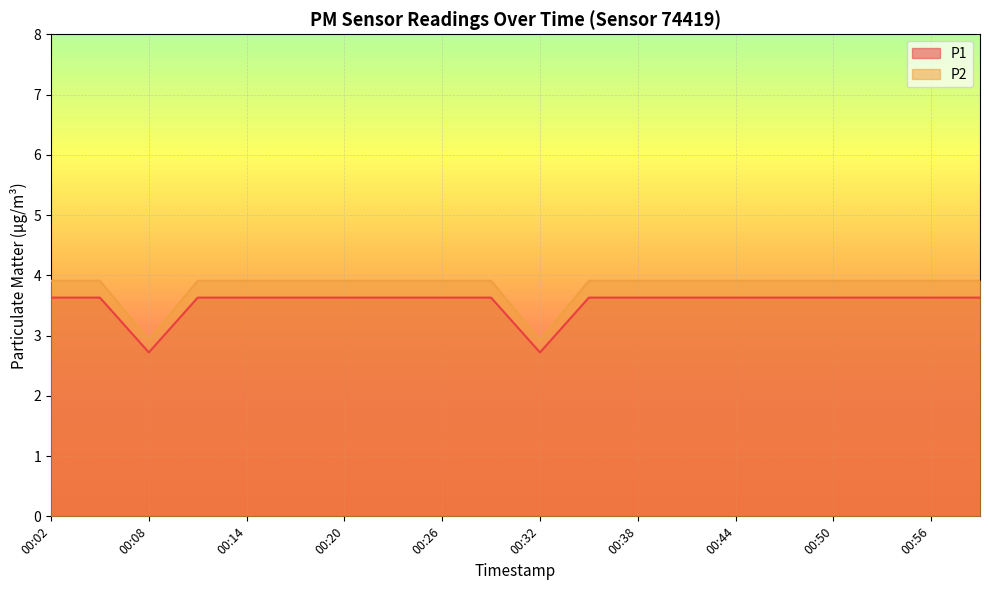

Where is P2 nearest to the value 3?

00:08